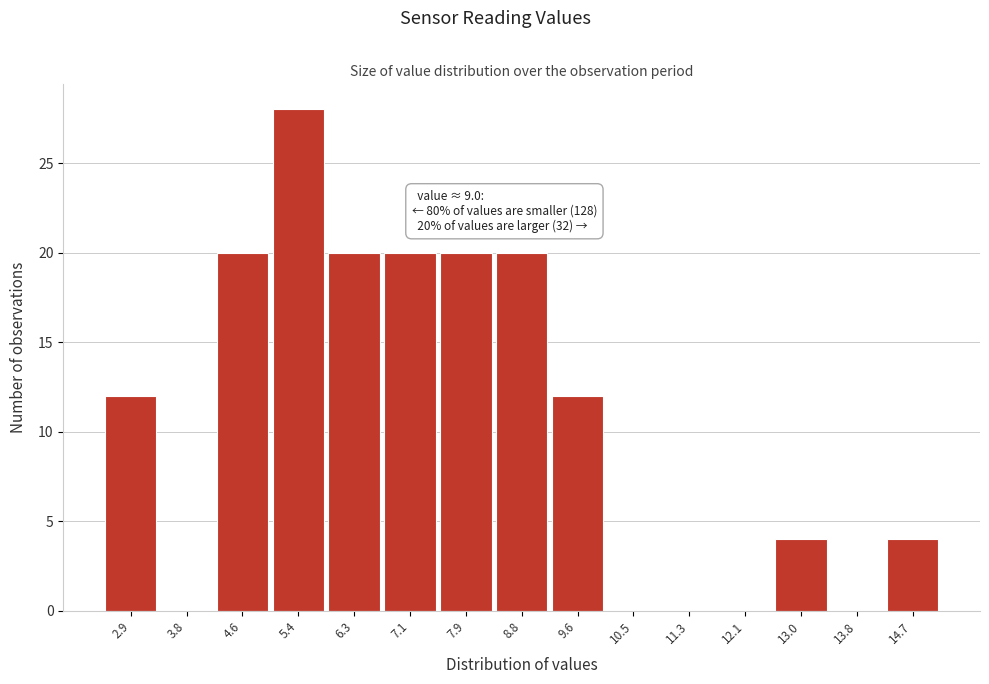

Reading right to left, extract all data points from this chart.

14.7=4	13.8=0	13.0=4	12.1=0	11.3=0	10.5=0	9.6=12	8.8=20	7.9=20	7.1=20	6.3=20	5.4=28	4.6=20	3.8=0	2.9=12